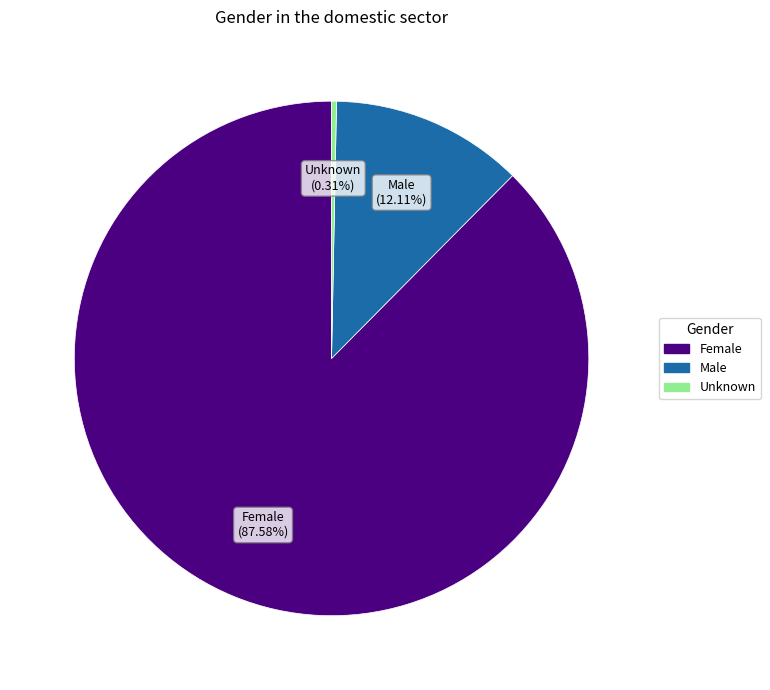

To the nearest percent, what is the combined percentage of Female and Unknown?

88%